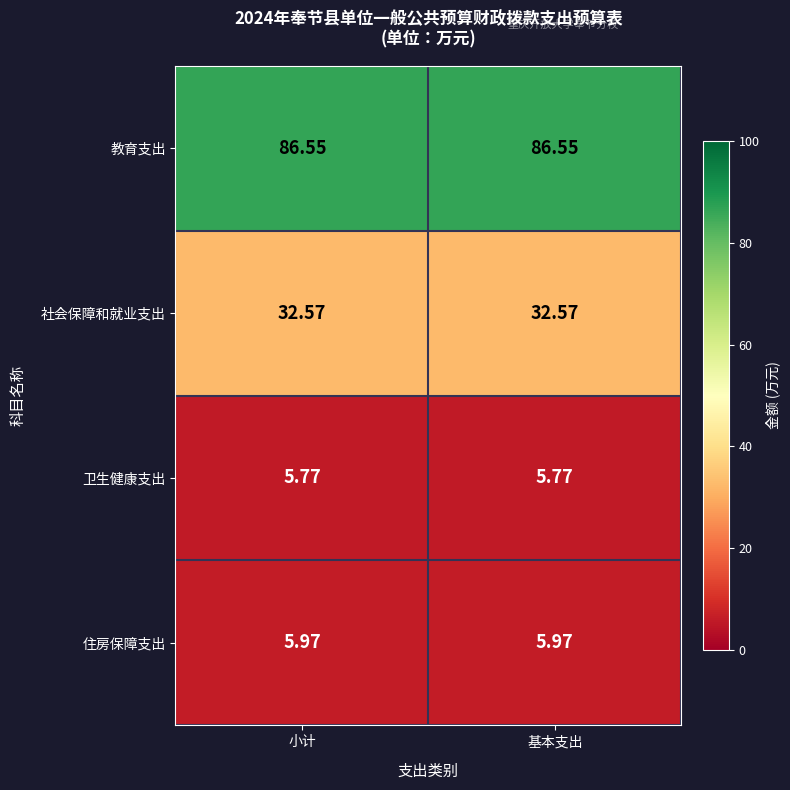

Which series has the largest total across all categories?

教育支出